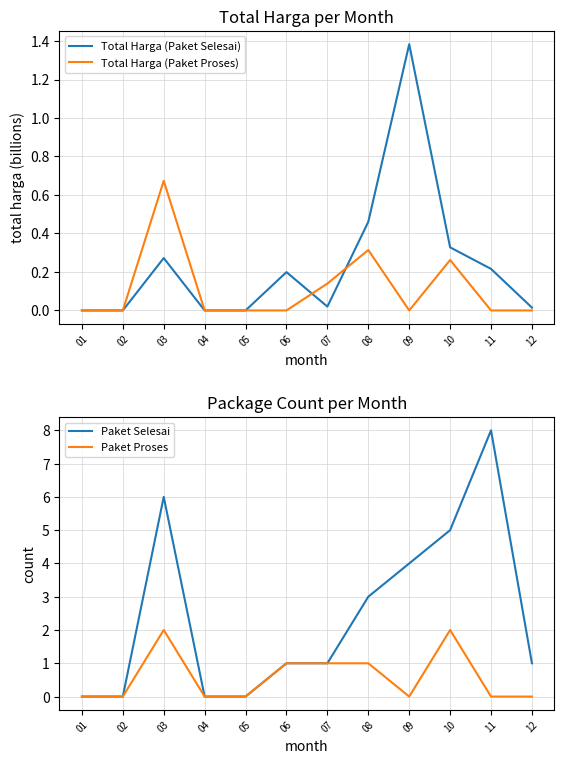

Count the number of categories in the chart.

12